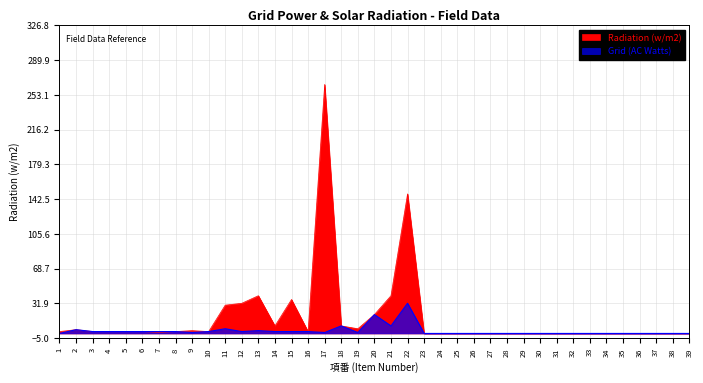

At 18, list the series in order from smallest to largest.

Radiation (w/m2), Grid (AC Watts)